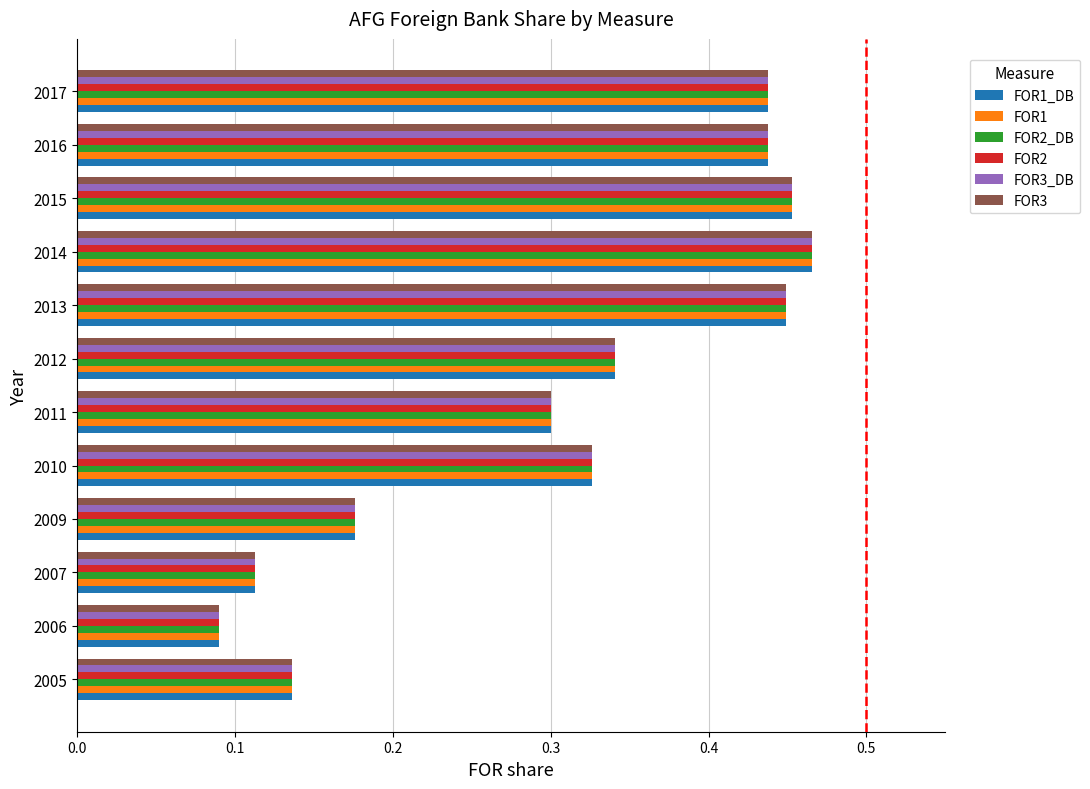

At which label does FOR2 reach its minimum?

2006